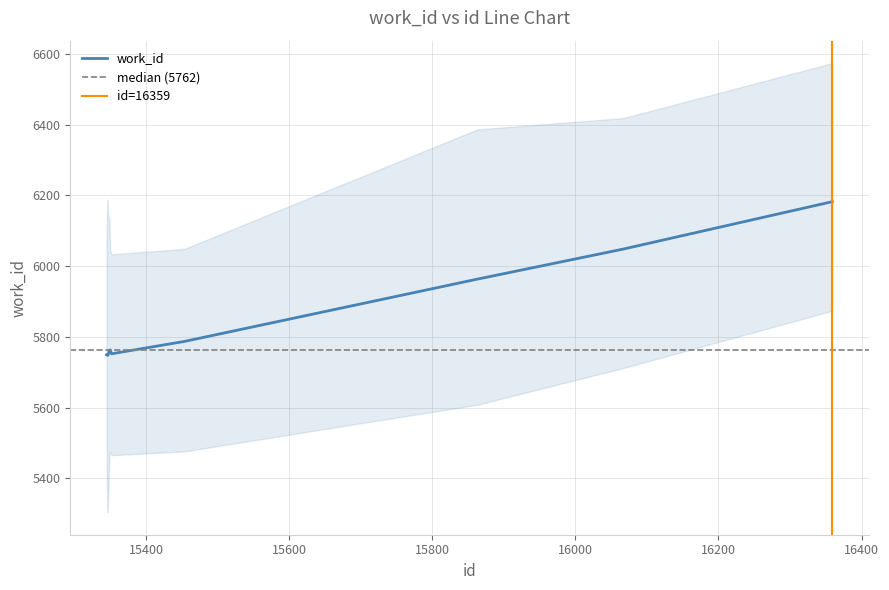

Reading right to left, what are all the values shown in this chart?

16359=6182	16067=6048	15863=5963	15454=5787	15352=5752	15350=5763	15349=5762	15347=5748	15346=5748	15345=5749